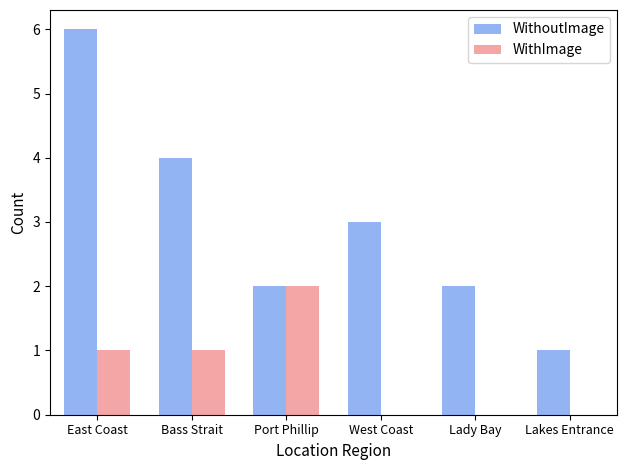

Which series has the largest total across all categories?

WithoutImage